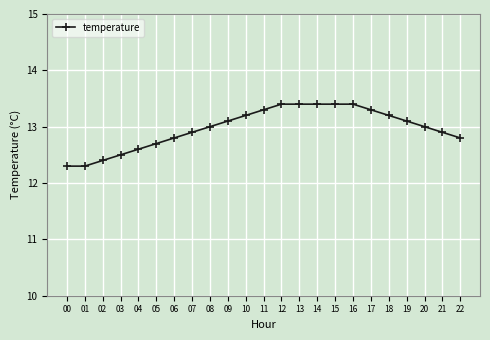

What is the minimum value shown in the chart?

12.3